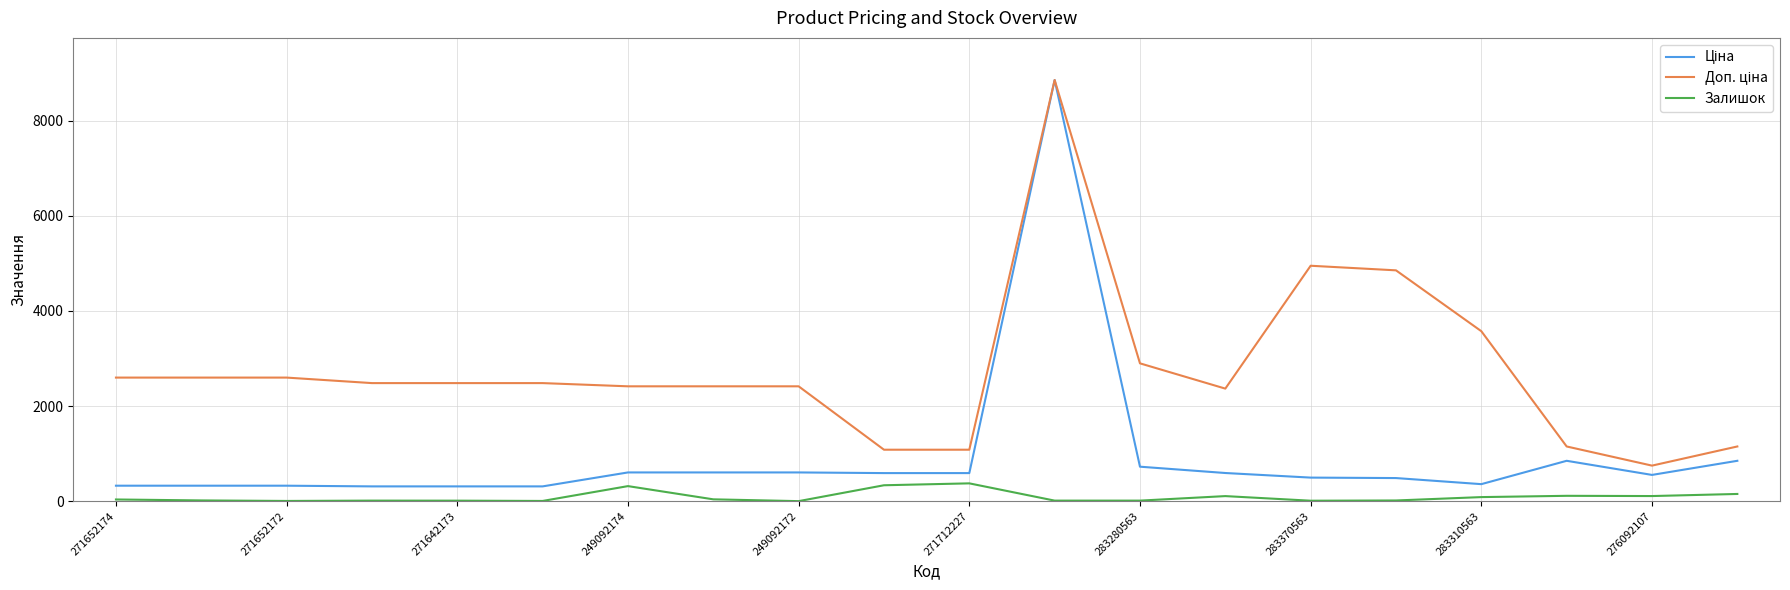

What is the maximum value shown in the chart?

8856.7